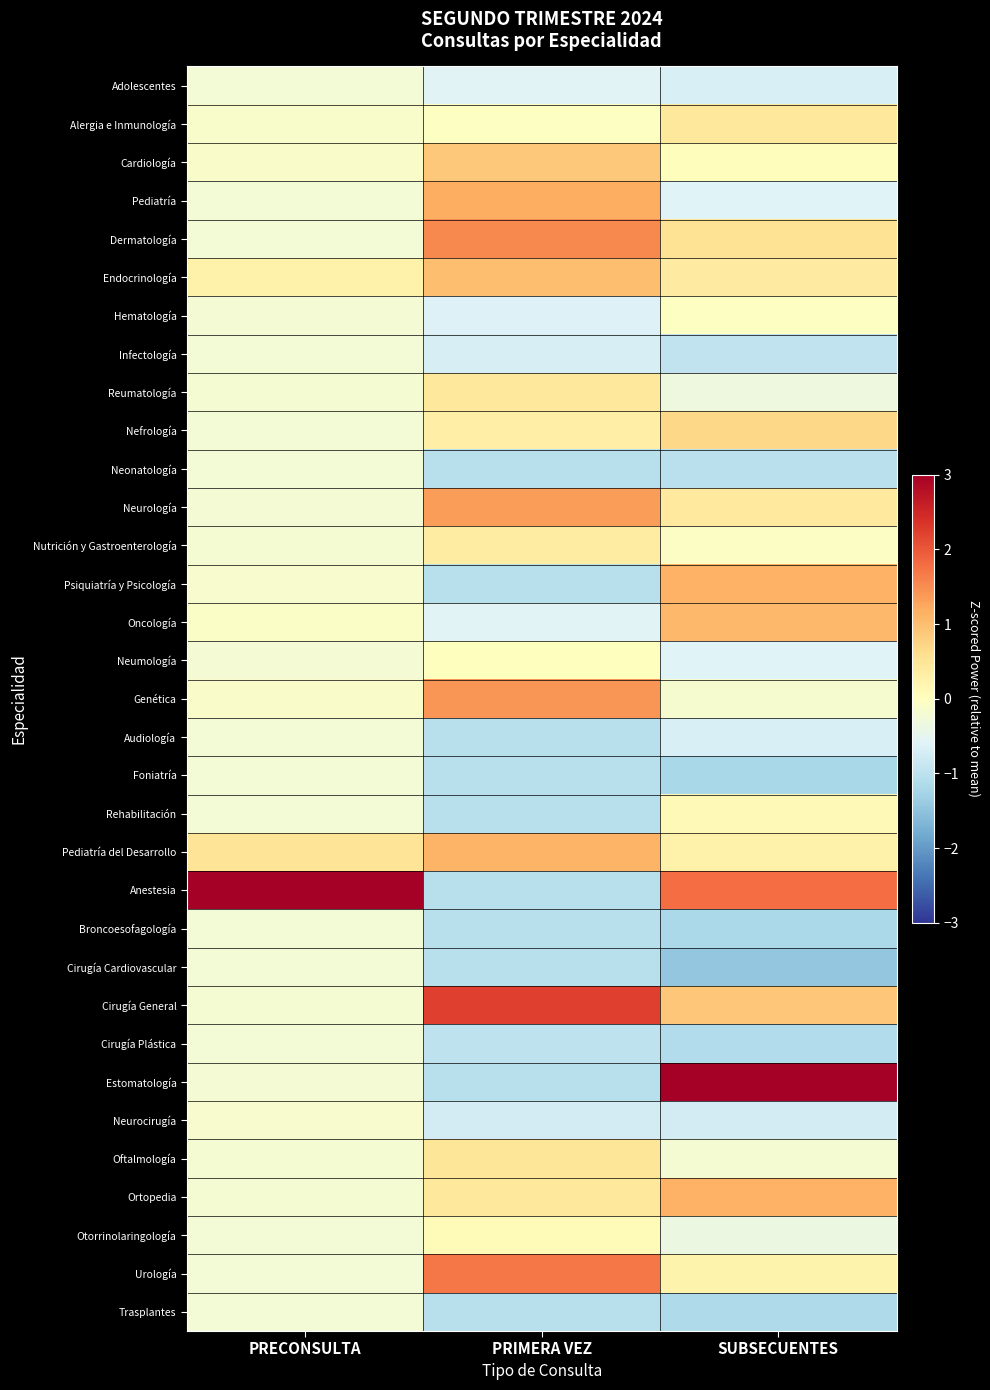

Between PRECONSULTA and SUBSECUENTES, which is larger?

PRECONSULTA